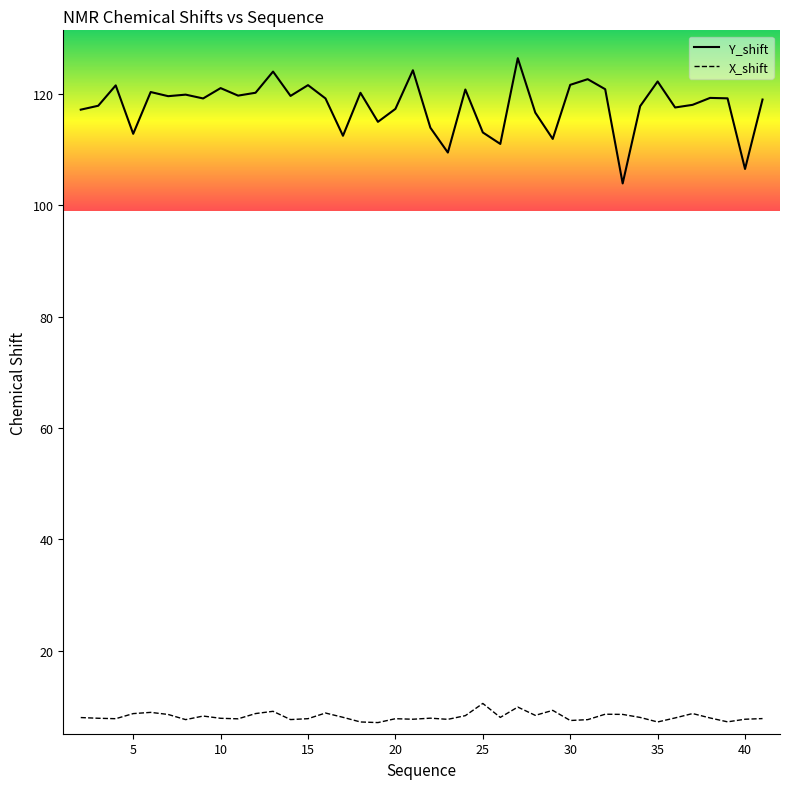

What is the total value across all series at 5?

121.6